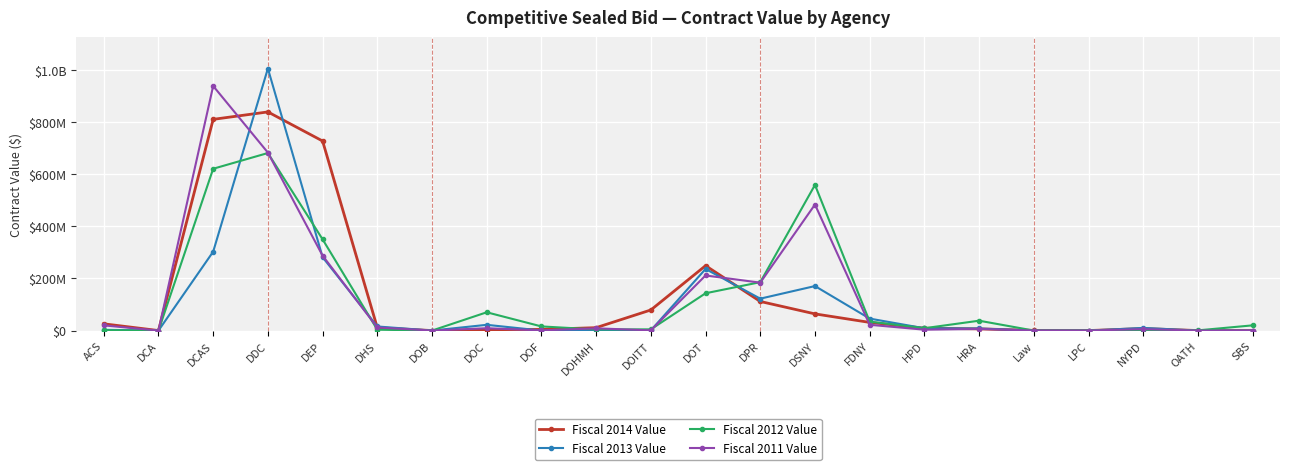

Reading left to right, what are all the values shown in this chart?

Fiscal 2014 Value: 25897473.7	69094.0	809710016.1	838208396.6	726692906.8	11010424.0	0.0	3411915.0	4337777.9	11154583.7	78949799.1	248767135.1	111594423.1	63949793.0	31302390.0	9112468.1	6575678.0	598500.0	0.0	7798913.0	0.0	159850.0
Fiscal 2013 Value: 2810285.8	0.0	302481778.6	1004605495.0	281345041.3	15676671.0	0.0	22018318.0	58836.0	341580.0	679348.7	236138180.1	122340877.3	170615404.2	45907097.0	8791294.3	7997106.1	0.0	0.0	10111874.4	0.0	0.0
Fiscal 2012 Value: 1370519.5	0.0	620322917.8	680632455.5	349769899.5	3383825.0	0.0	70097957.0	15887131.5	4242025.9	4711404.7	143024944.0	185537775.3	558366461.1	34270198.9	9031326.0	37827367.9	0.0	0.0	2171829.0	780000.0	20000000.0
Fiscal 2011 Value: 19870390.2	0.0	937646318.5	682273920.4	287207416.8	11828688.3	40000.0	8984725.0	686715.8	8559313.5	809140.9	211233064.9	183668992.7	483208684.3	22190486.2	3363280.8	6309768.5	168102.0	96749.0	5532847.0	0.0	0.0